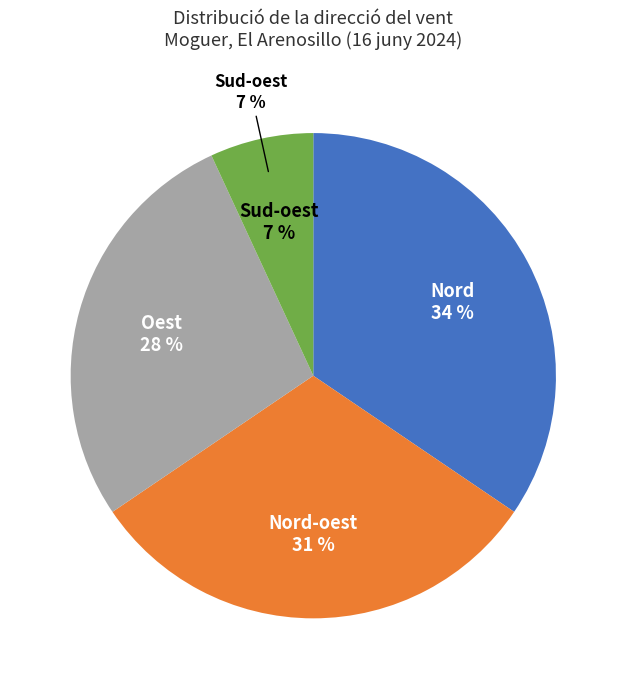

True or false: Nord accounts for 47% of the total.

False